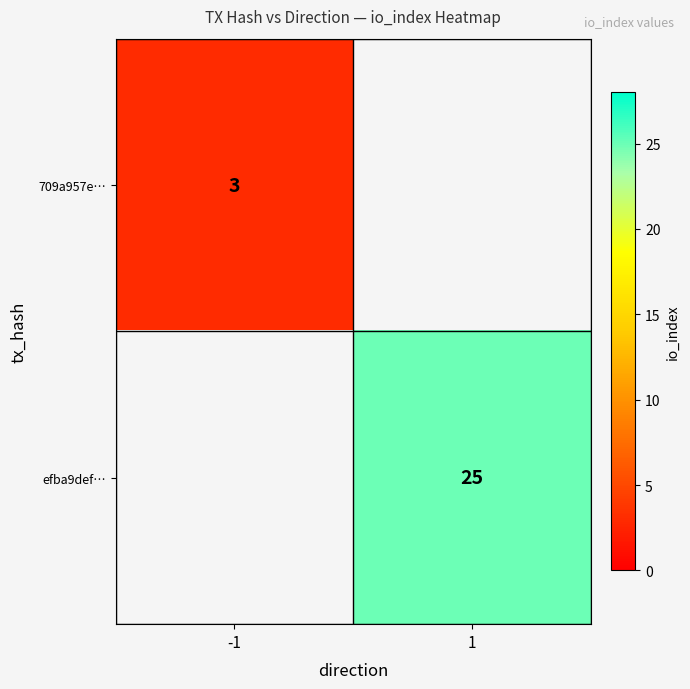

Is the value of 709a957e… at -1 greater than the value of efba9def… at 1?

No